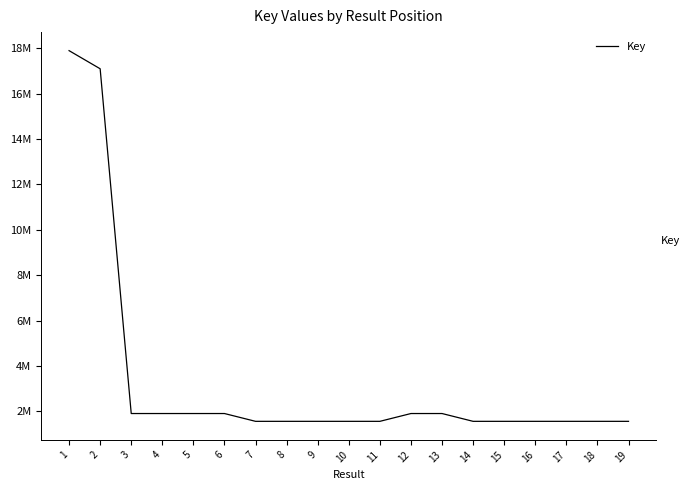

The chart shows a value of 1899130 at 12. True or false?

True